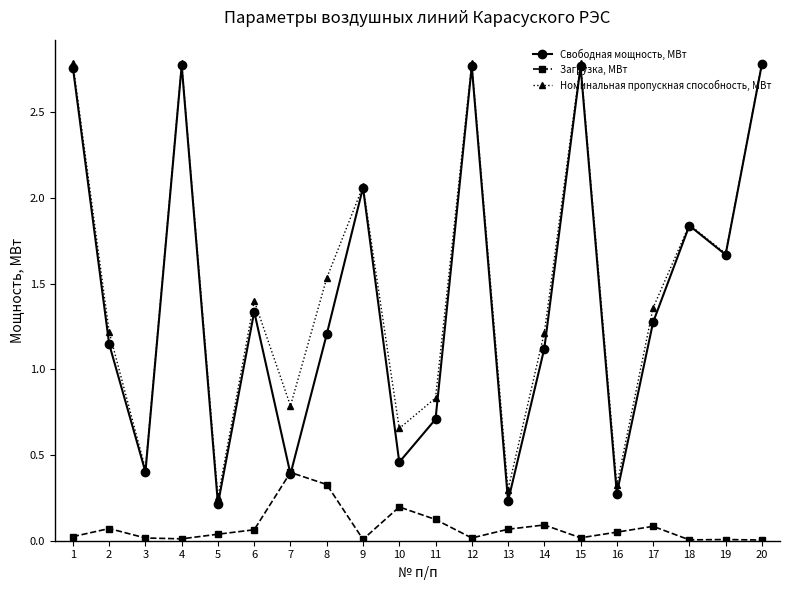

Where do Загрузка, МВт and Свободная мощность, МВт first cross each other?

6 and 7